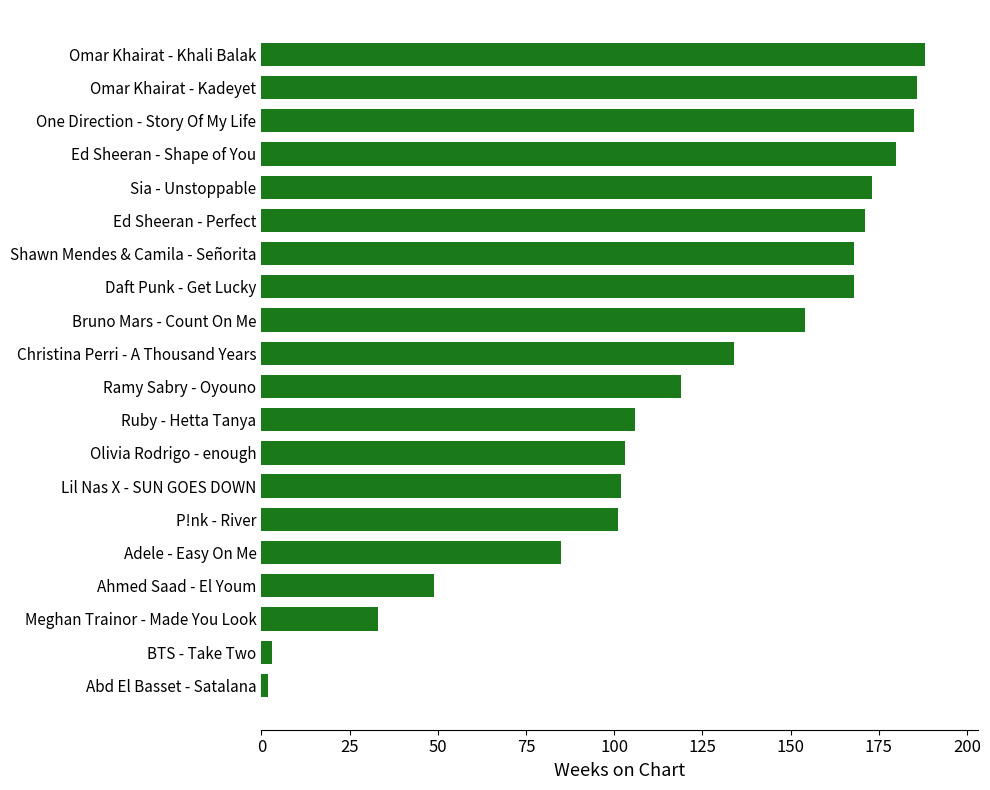

Reading top to bottom, list all the values displayed in this chart.

188	186	185	180	173	171	168	168	154	134	119	106	103	102	101	85	49	33	3	2